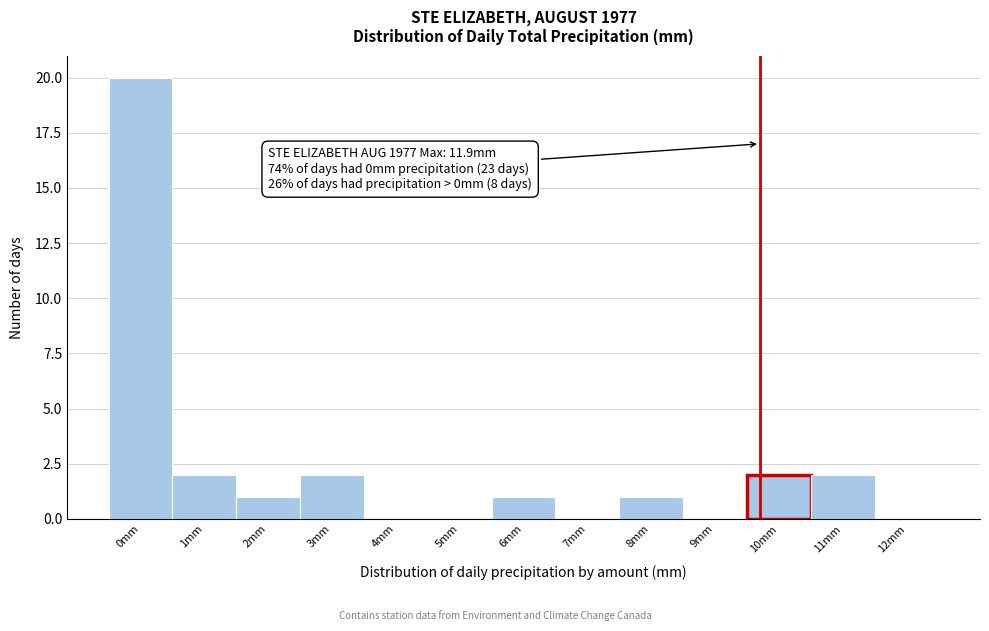

Reading left to right, what are all the values shown in this chart?

0mm=20	1mm=2	2mm=1	3mm=2	4mm=0	5mm=0	6mm=1	7mm=0	8mm=1	9mm=0	10mm=2	11mm=2	12mm=0